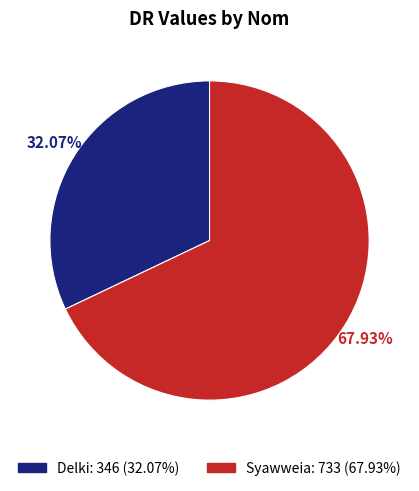

What is the ratio of the value at Delki to the value at Syawweia?

0.5